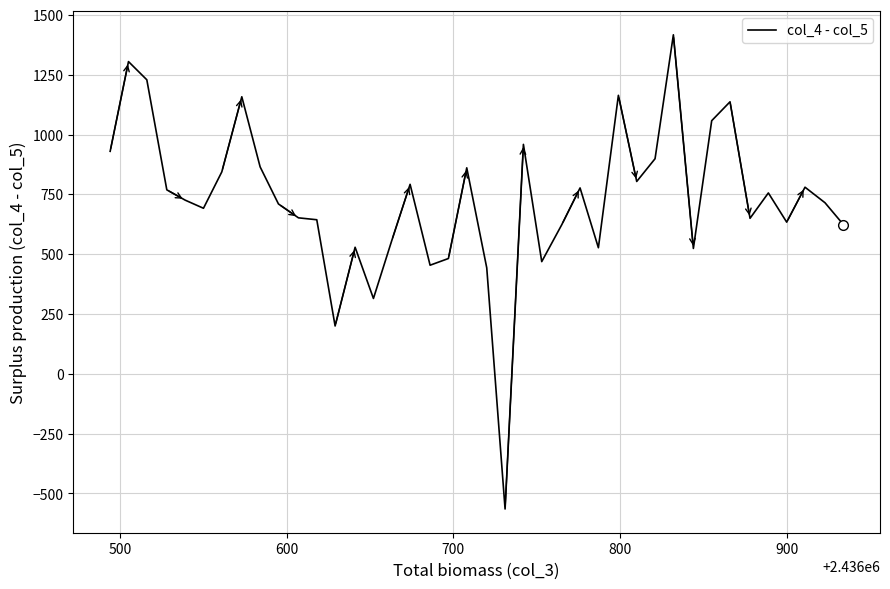

What is the minimum value shown in the chart?

-565